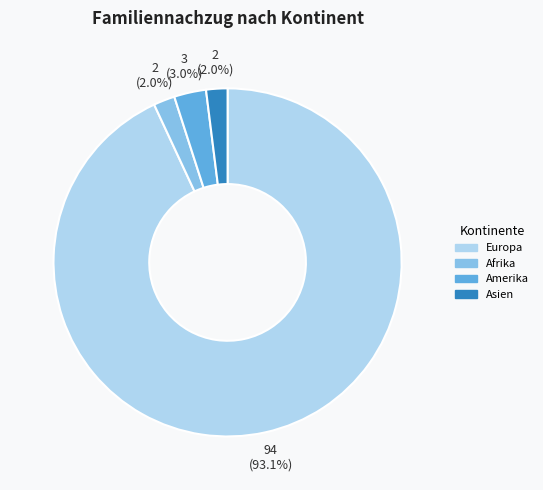

Does Europa account for over 50% of the chart?

Yes